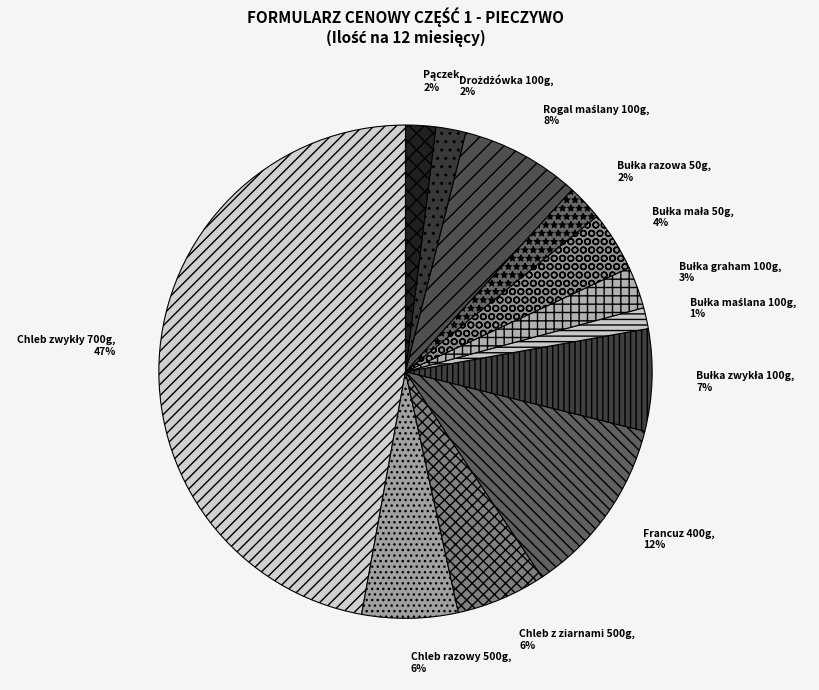

The Chleb z ziarnami 500g slice represents 21% of the pie. True or false?

False